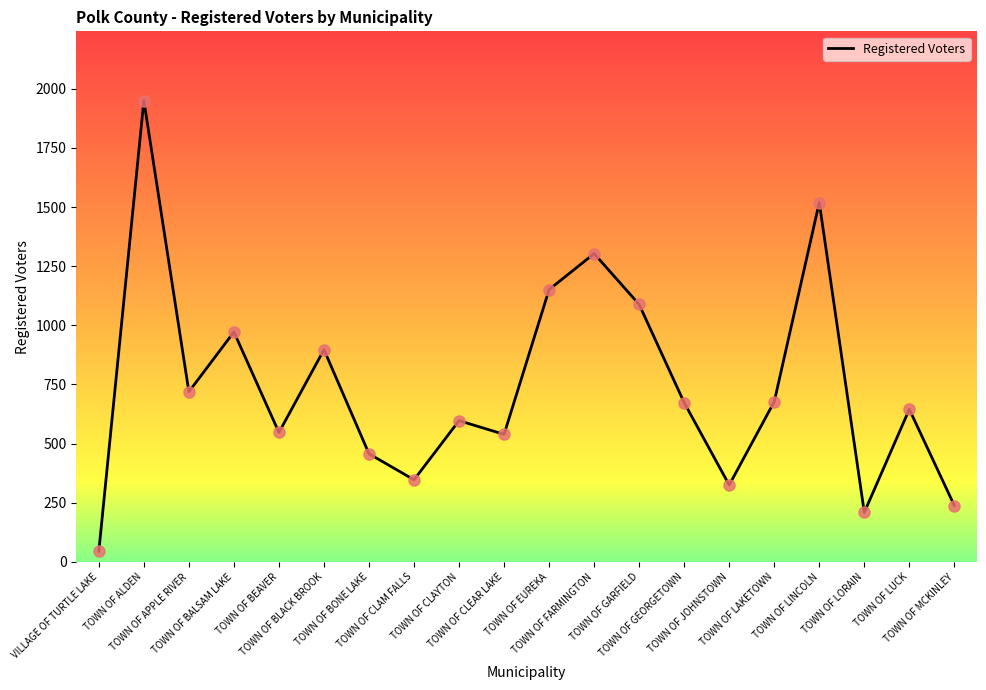

Approximately how many times larger is the value at VILLAGE OF TURTLE LAKE compared to TOWN OF LAKETOWN?

0.1